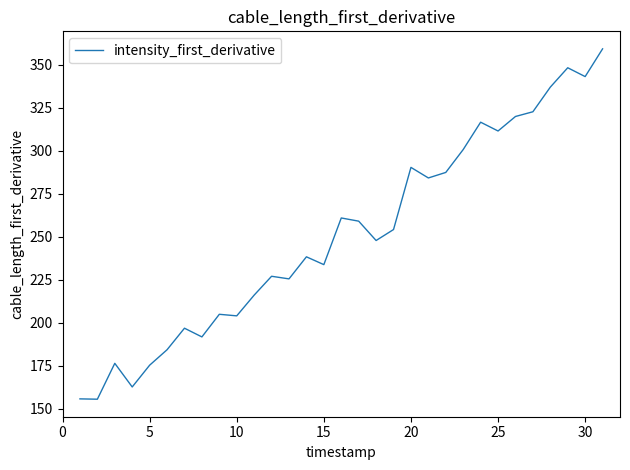

What is the difference between the maximum and minimum values?

203.6